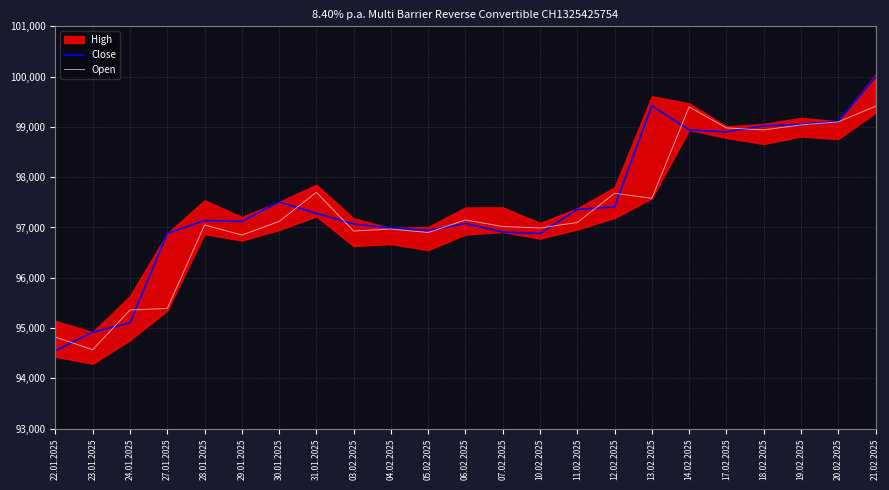

Between 24.01.2025 and 11.02.2025, which series saw the biggest shift?

Close